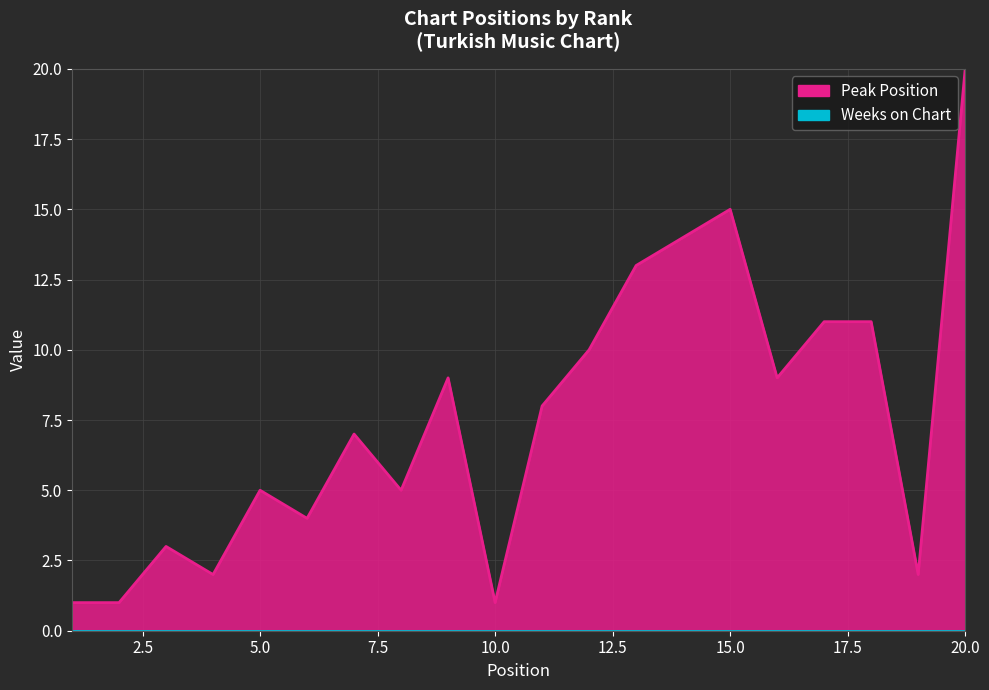

Where is the data nearest to the value 10?

12